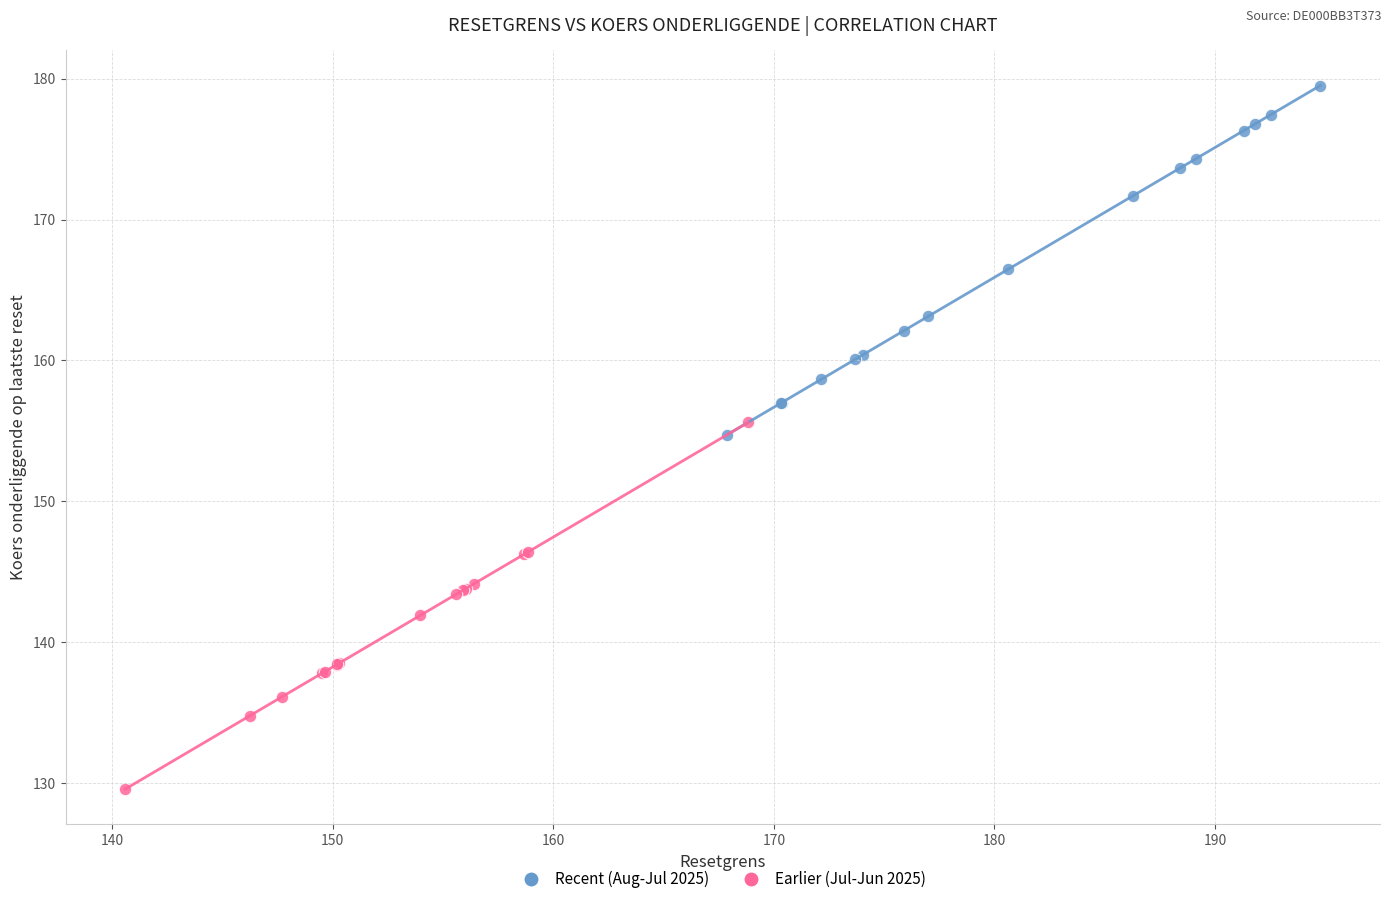

Which series reaches the maximum Y coordinate?

Recent (Aug-Jul 2025)